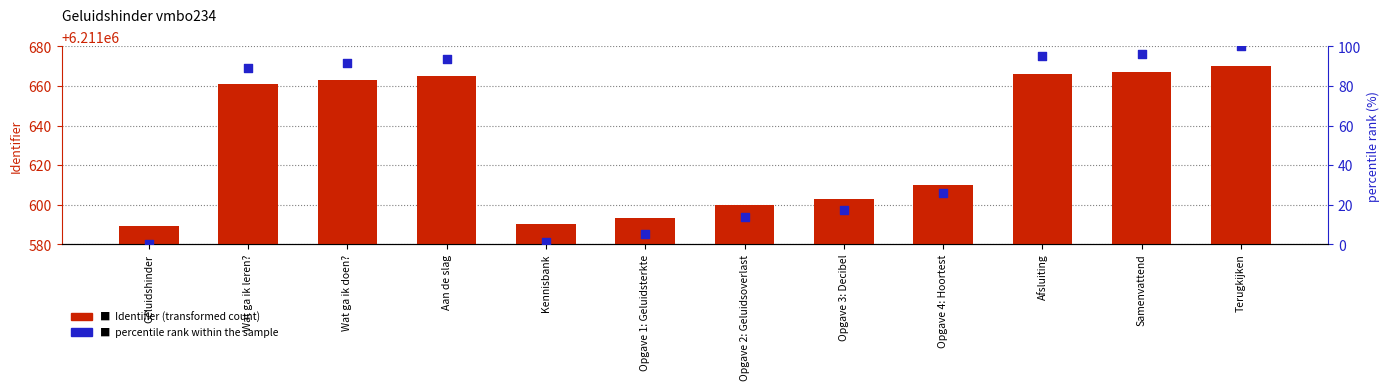

Which series has the widest spread of Y values?

percentile rank within the sample